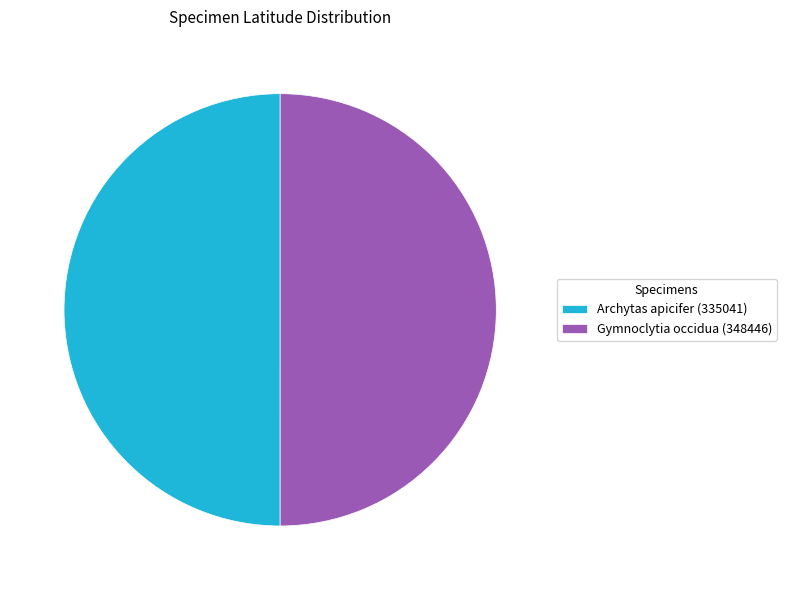

Approximately how many times larger is the value at Gymnoclytia occidua (348446) compared to Archytas apicifer (335041)?

1.0